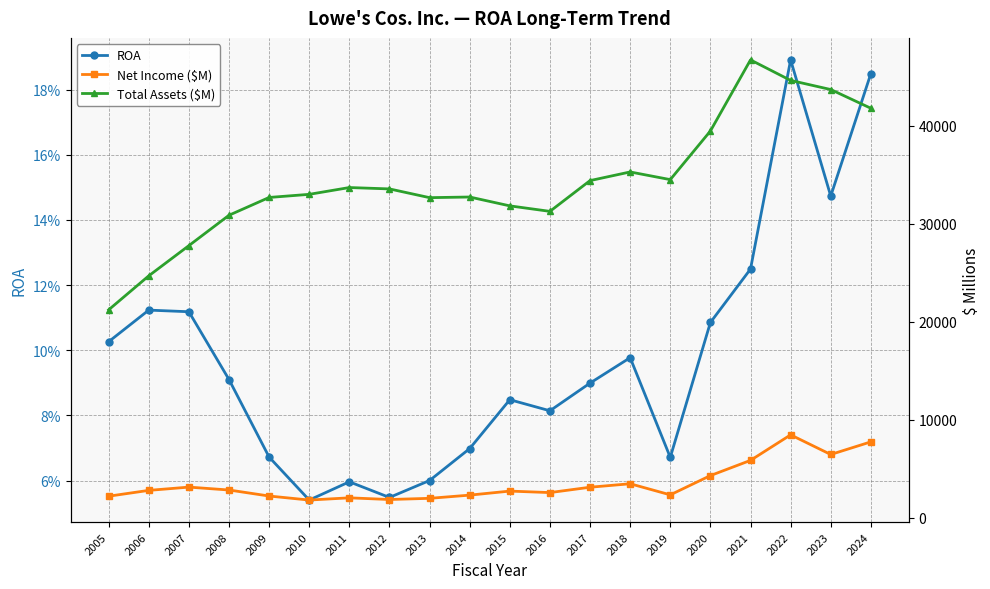

Does the chart have visible grid lines?

Yes